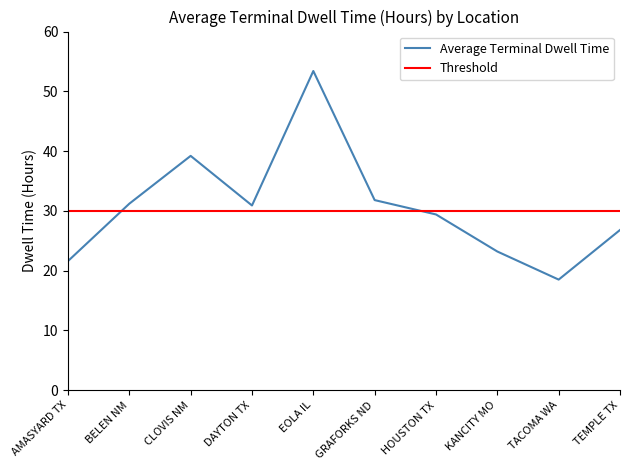

At which category is the sum across all series the highest?

EOLA IL